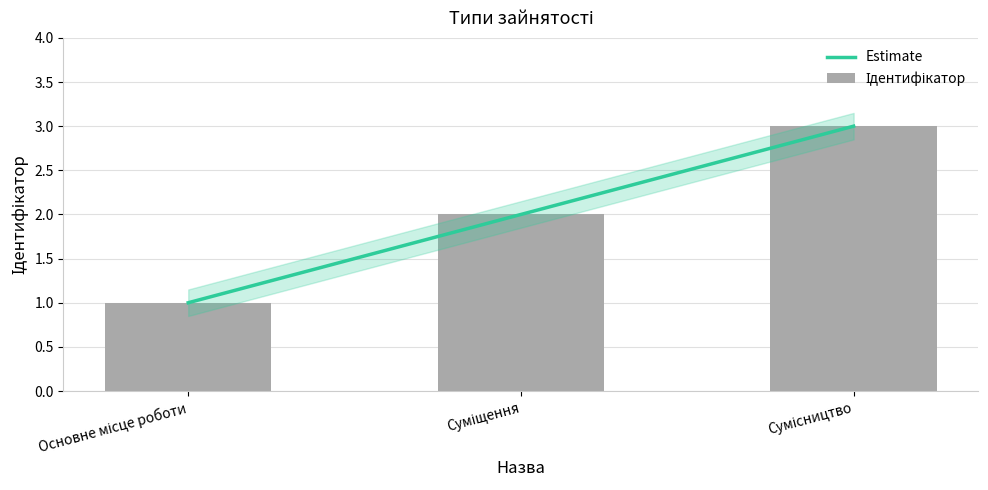

Between Суміщення and Сумісництво, which series saw the biggest shift?

Estimate